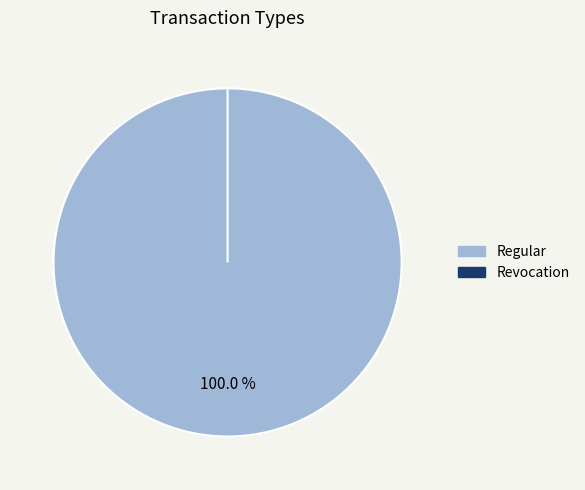

What is the smallest slice in the pie chart?

Revocation